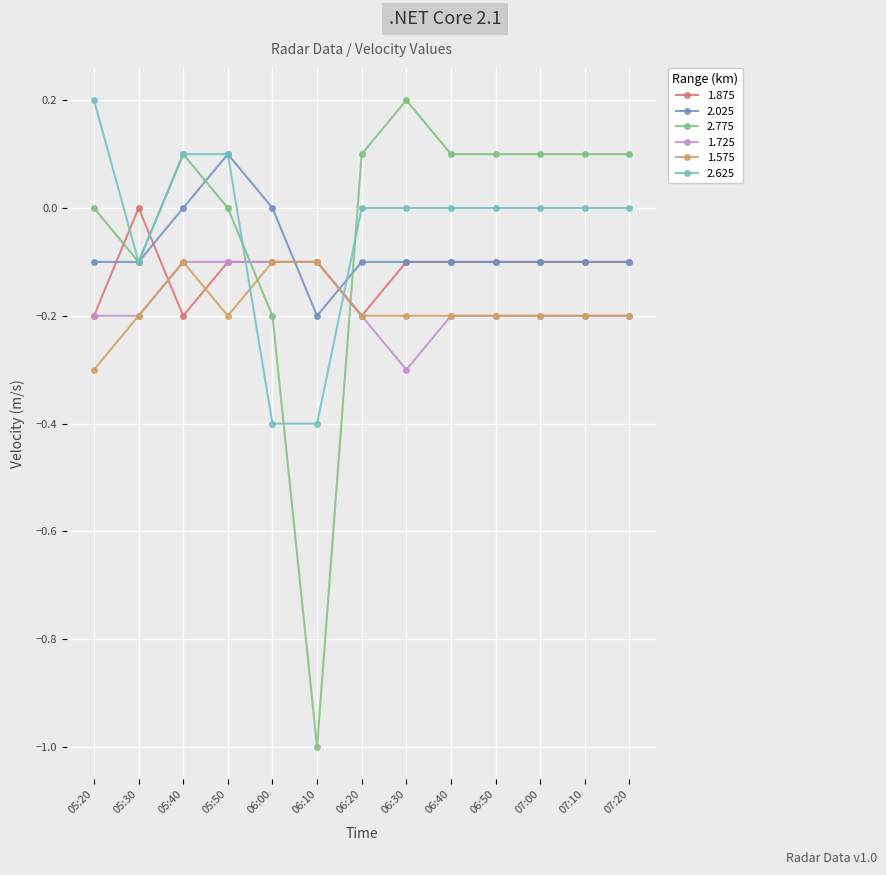

What is the label of the 7th point from the left?

06:20